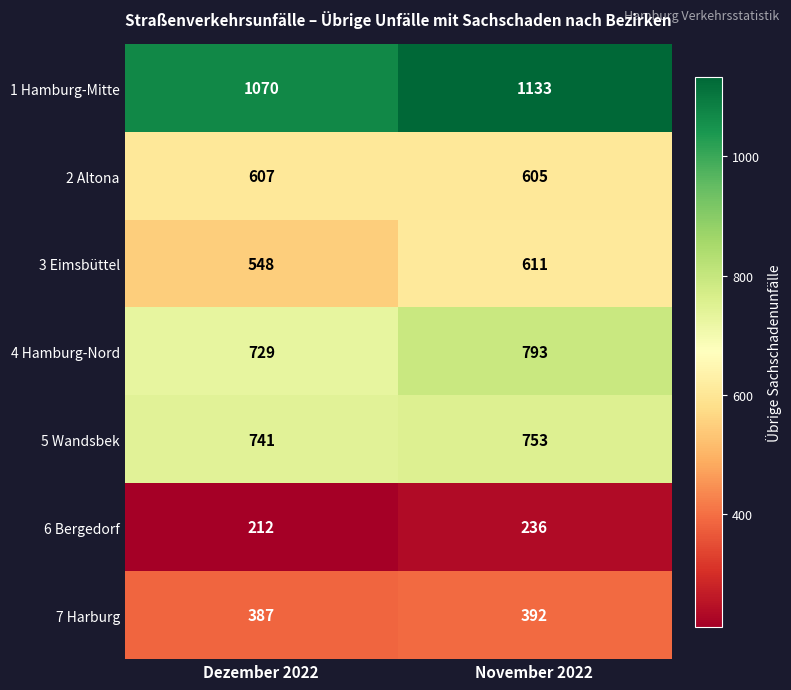

What is the minimum value shown in the chart?

212